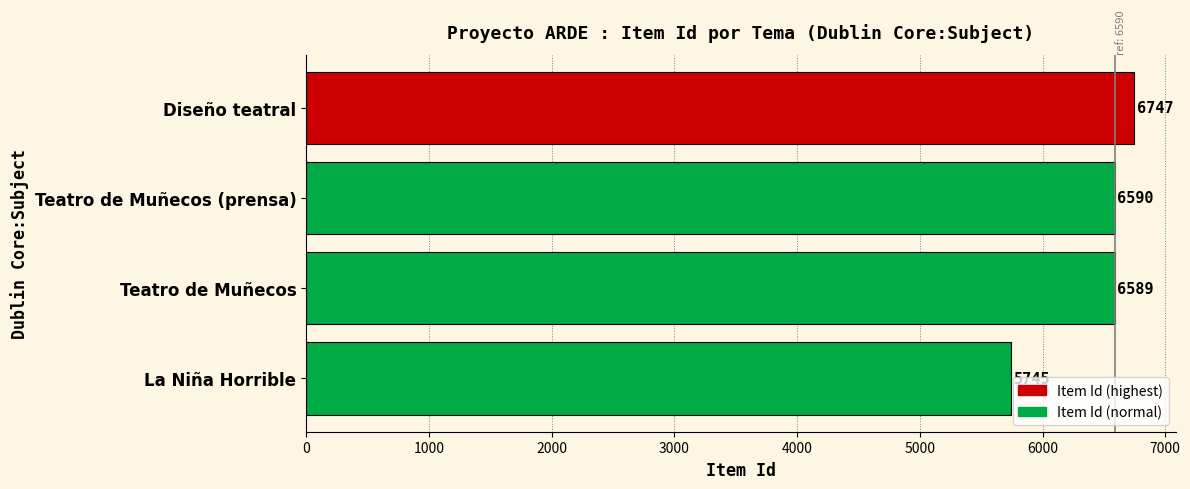

The chart shows a value of 2748 at Diseño teatral. True or false?

False